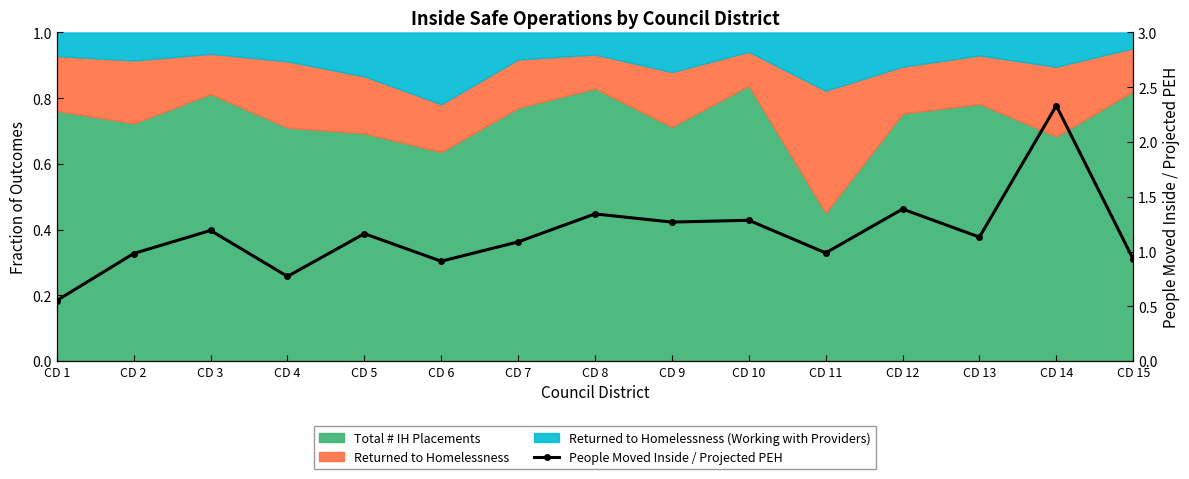

What is the average value?

1.2